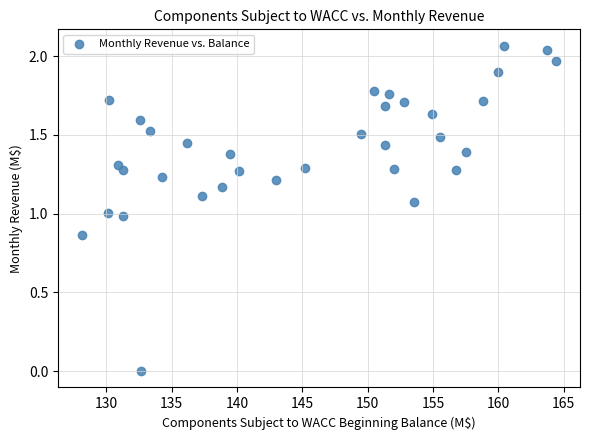

What is the range of X values (max minus min)?

36.3